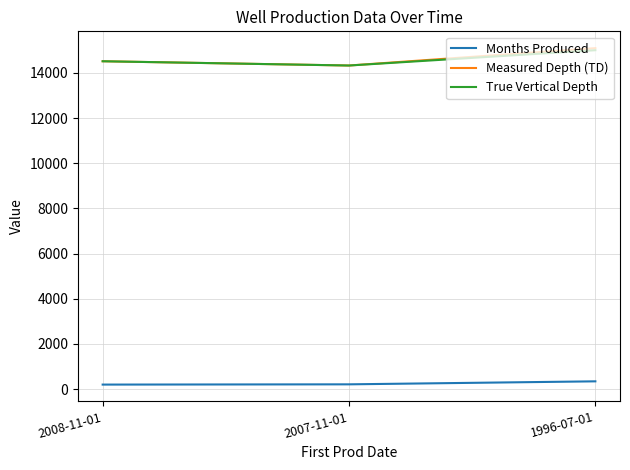

Is it true that True Vertical Depth equals 24393.5 at 2008-11-01?

False